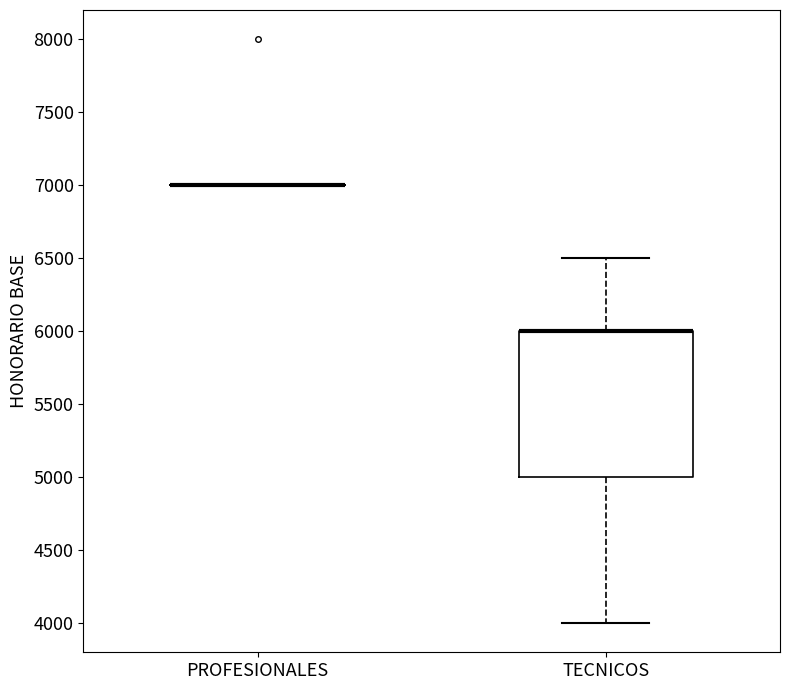

Reading left to right, read every box against the y-axis: the position of its median line, the range the box covers, and the ends of its whiskers. The values are not printed on the chart, so give them approximately, as read against the axis.

PROFESIONALES: box collapsed to a line at 7000, whiskers 7000 to 7000
TECNICOS: median 6000 (drawn on the box's upper edge), box 5000 to 6000, whiskers 4000 to 6500